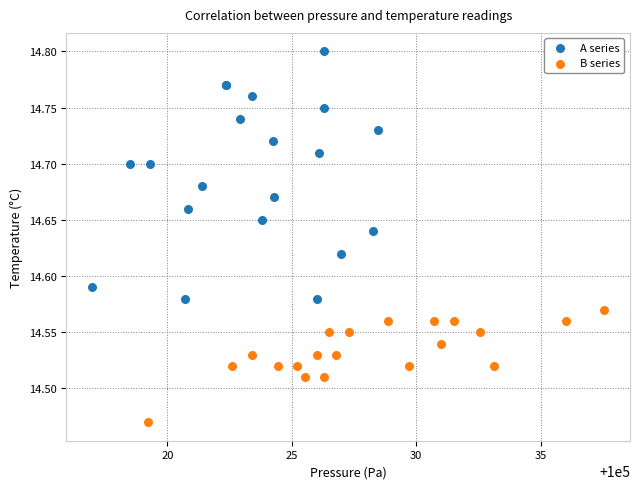

Which series contains the highest Y value?

A series